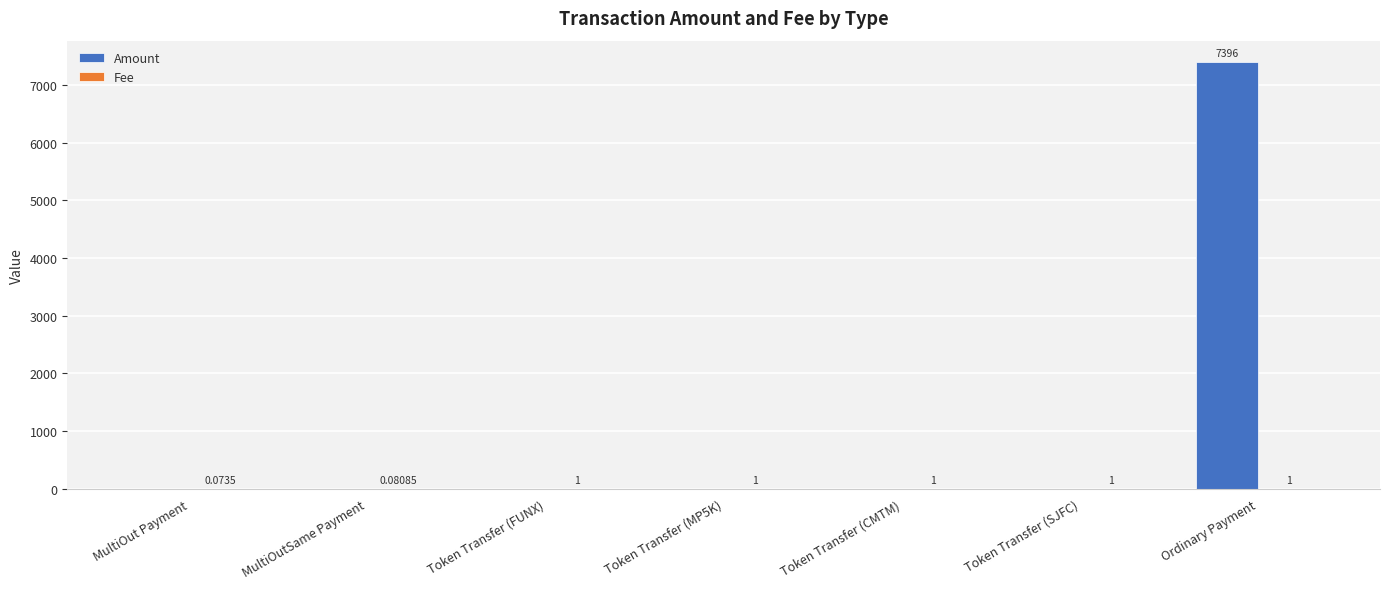

What is the total value across all series at Token Transfer (MP5K)?

1.0